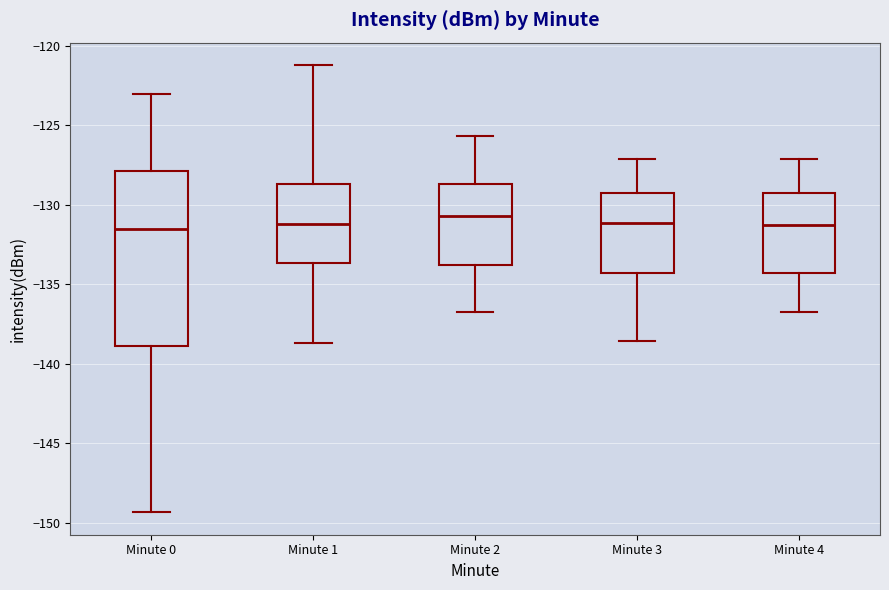

Reading left to right, transcribe this box plot: for each box, give where its median line is, the range the box spans, and where its two whiskers end, as read against the y-axis. The values are not printed on the chart, so give them approximately, as read against the axis.

Minute 0: median -131.5, box -139.0 to -128.0, whiskers -149.5 to -123.0
Minute 1: median -131.0, box -133.5 to -128.5, whiskers -138.5 to -121.0
Minute 2: median -130.5, box -134.0 to -128.5, whiskers -137.0 to -125.5
Minute 3: median -131.0, box -134.5 to -129.5, whiskers -138.5 to -127.0
Minute 4: median -131.5, box -134.5 to -129.5, whiskers -137.0 to -127.0